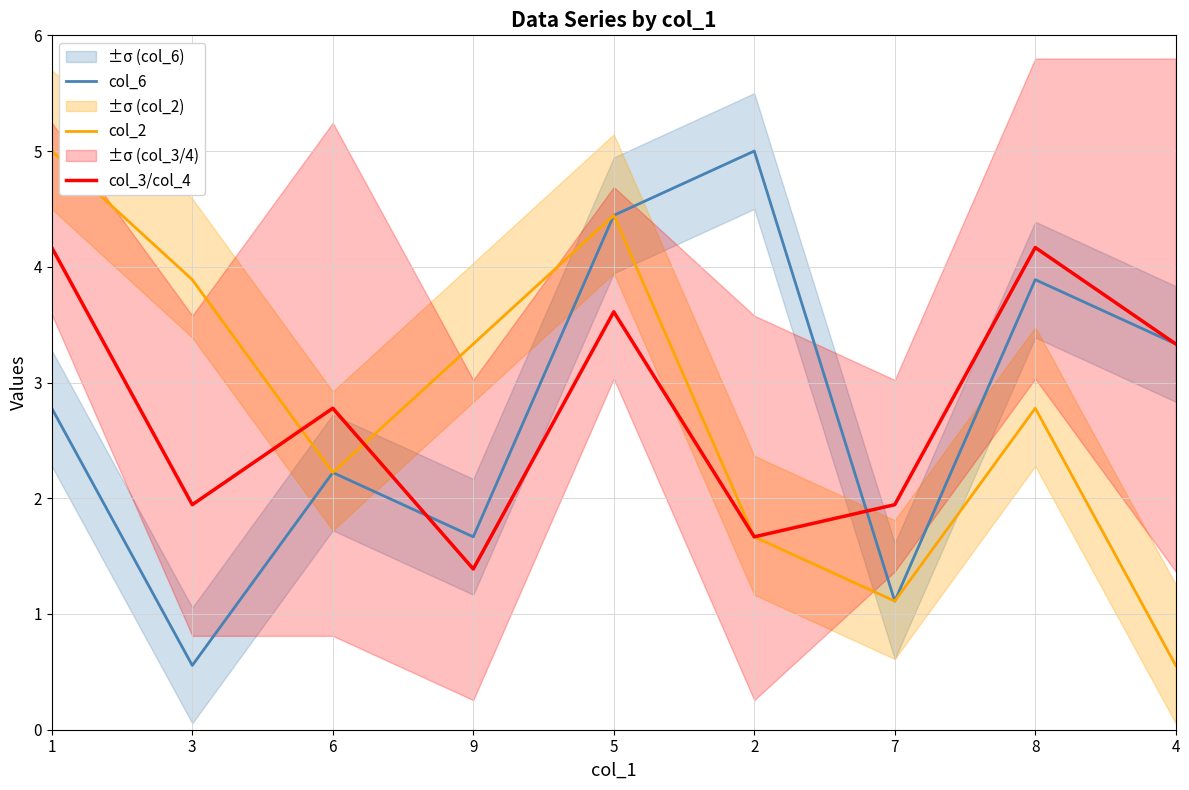

Reading left to right, list all the values displayed in this chart.

col_6: 2.8	0.6	2.2	1.7	4.4	5.0	1.1	3.9	3.3
col_2: 5.0	3.9	2.2	3.3	4.4	1.7	1.1	2.8	0.6
col_3/col_4: 4.2	1.9	2.8	1.4	3.6	1.7	1.9	4.2	3.3